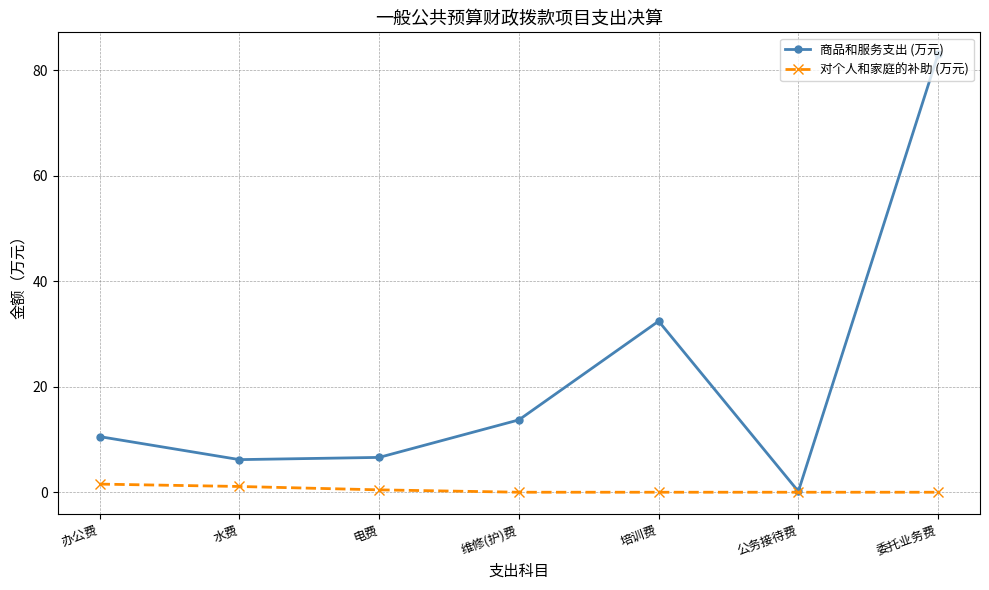

At which category is the sum across all series the highest?

委托业务费